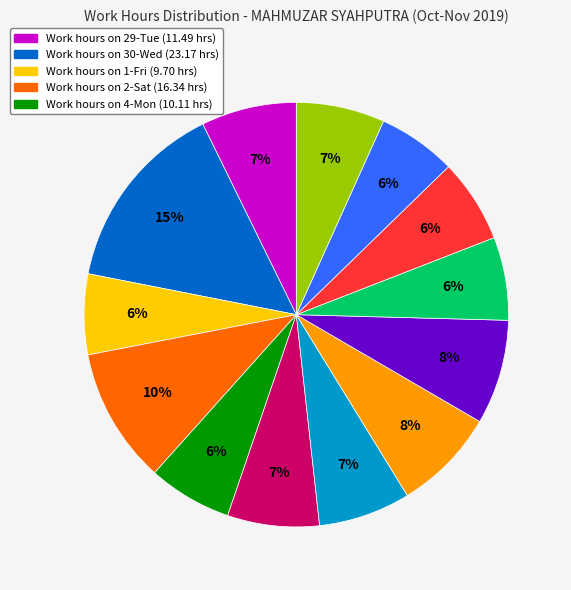

To the nearest percent, what is the difference between the largest and smallest slice percentages?

9%